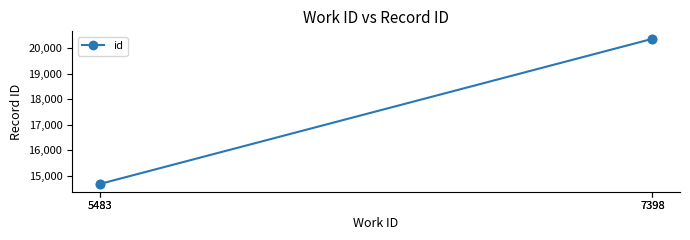

Read the value at 7398.

20382